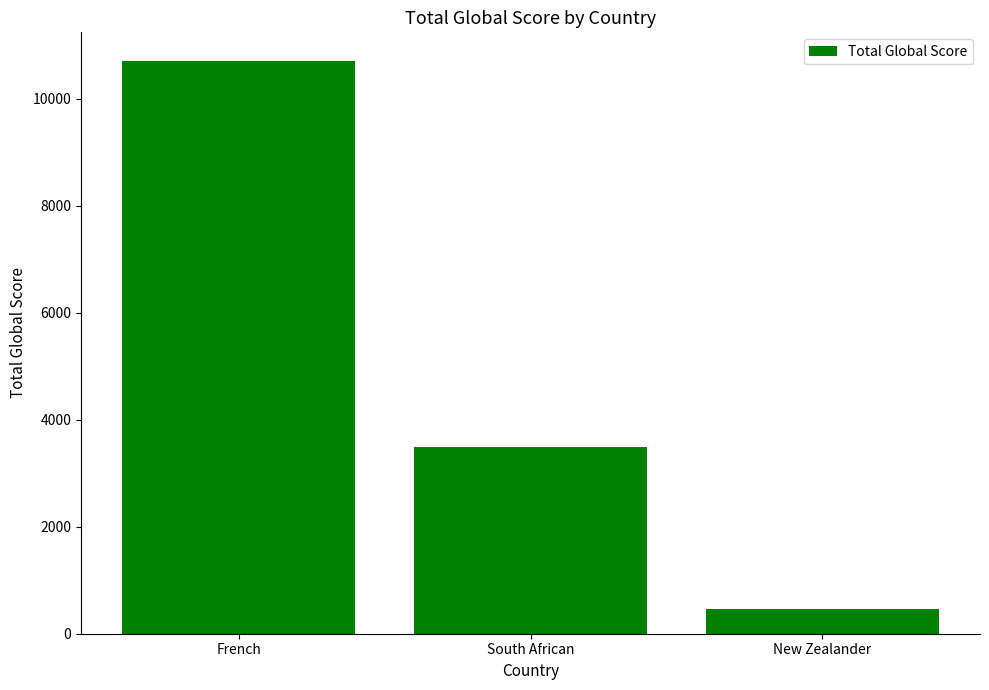

Reading left to right, what are all the values shown in this chart?

10702	3493	463